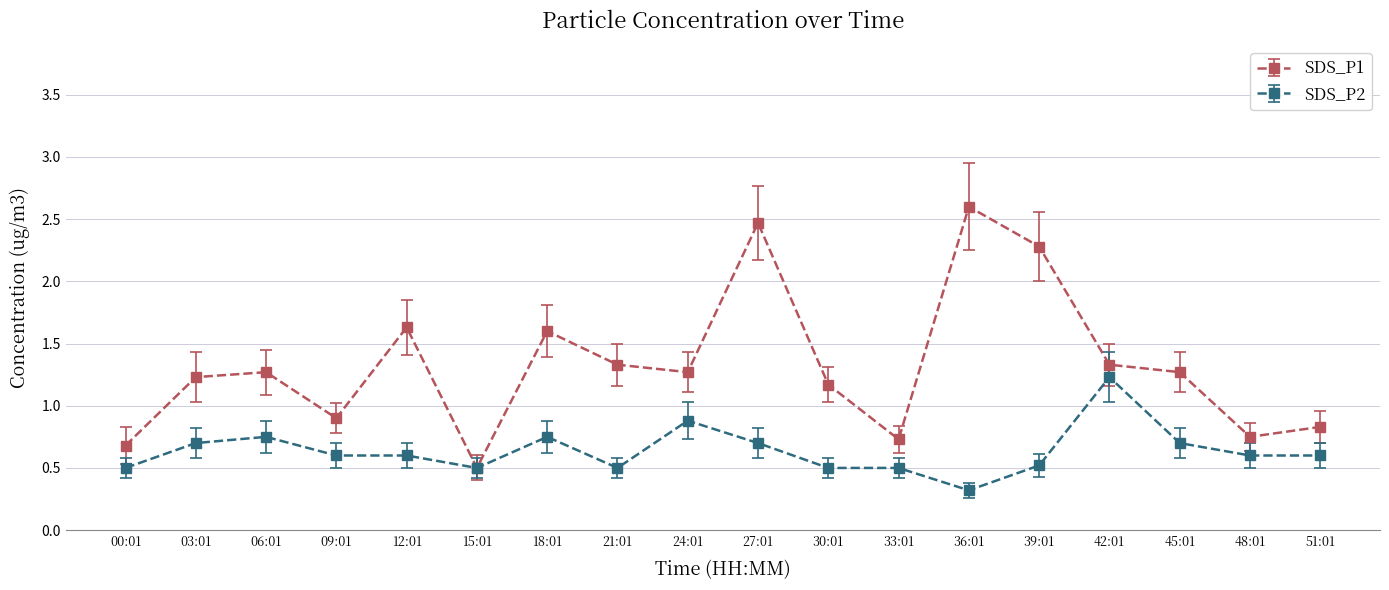

Which series has the widest spread of values?

SDS_P1